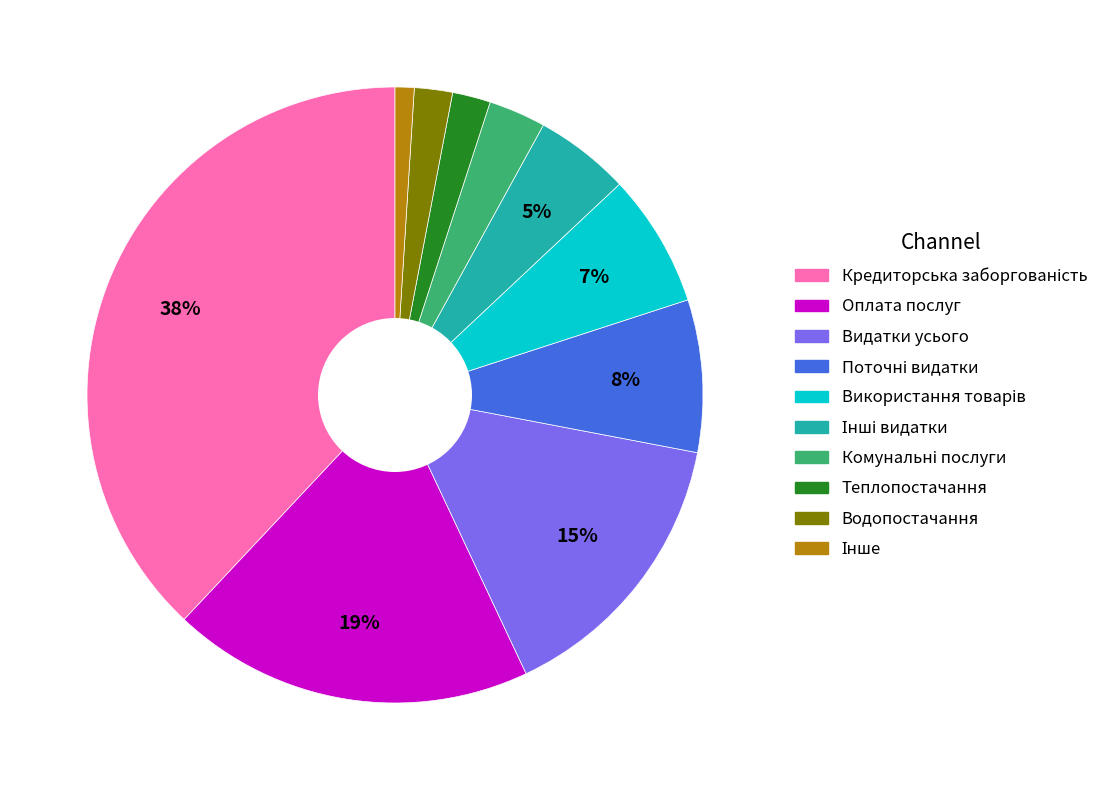

To the nearest percent, what is the average slice percentage?

10%